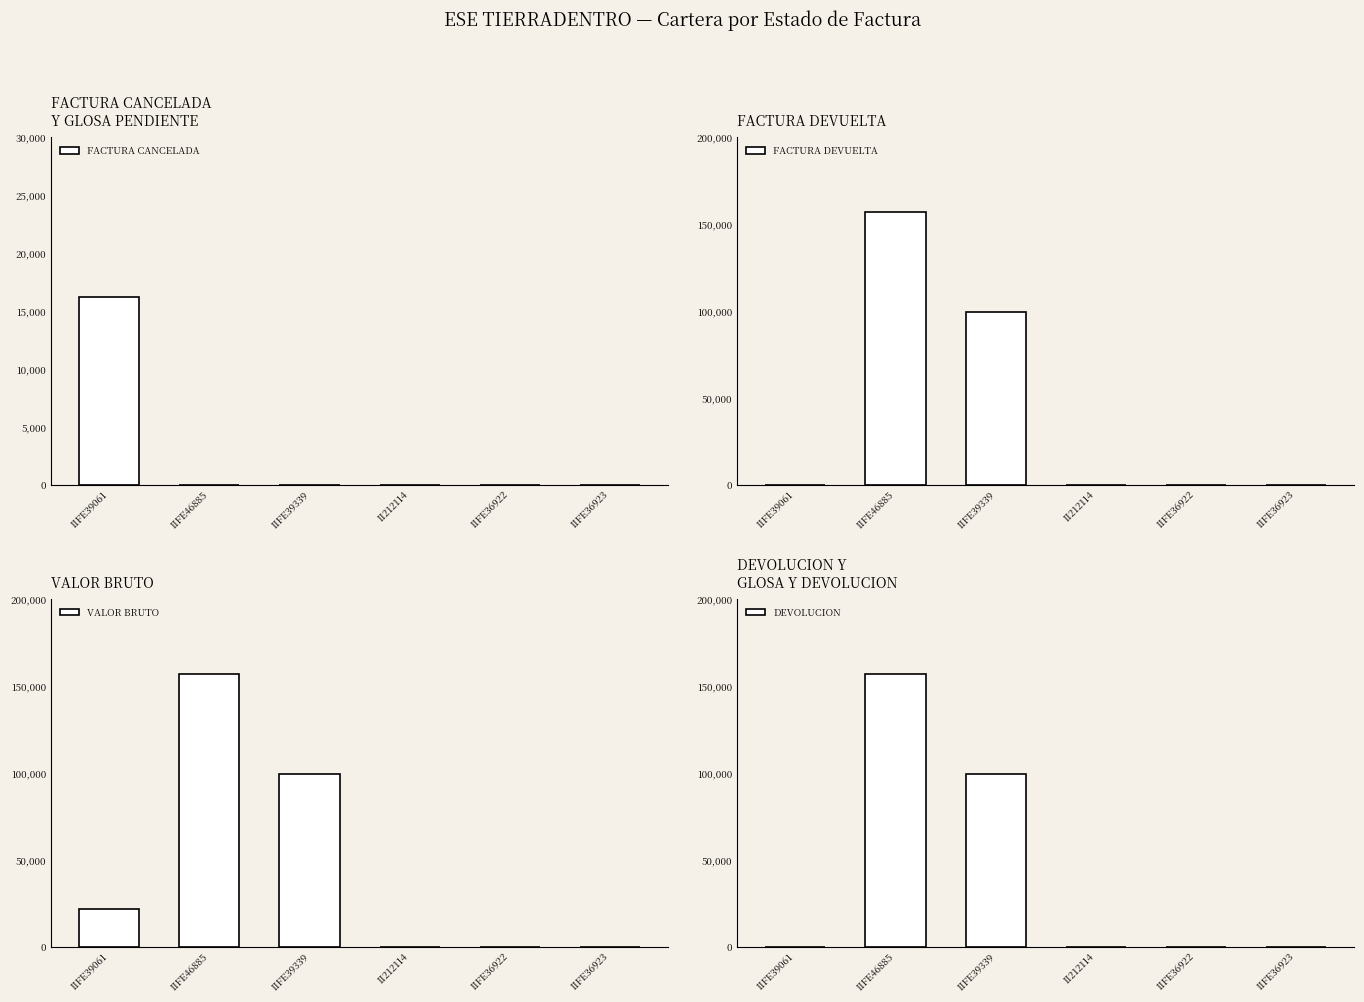

What value does the VALOR BRUTO series have at IIFE39061, to the nearest 50?

21600